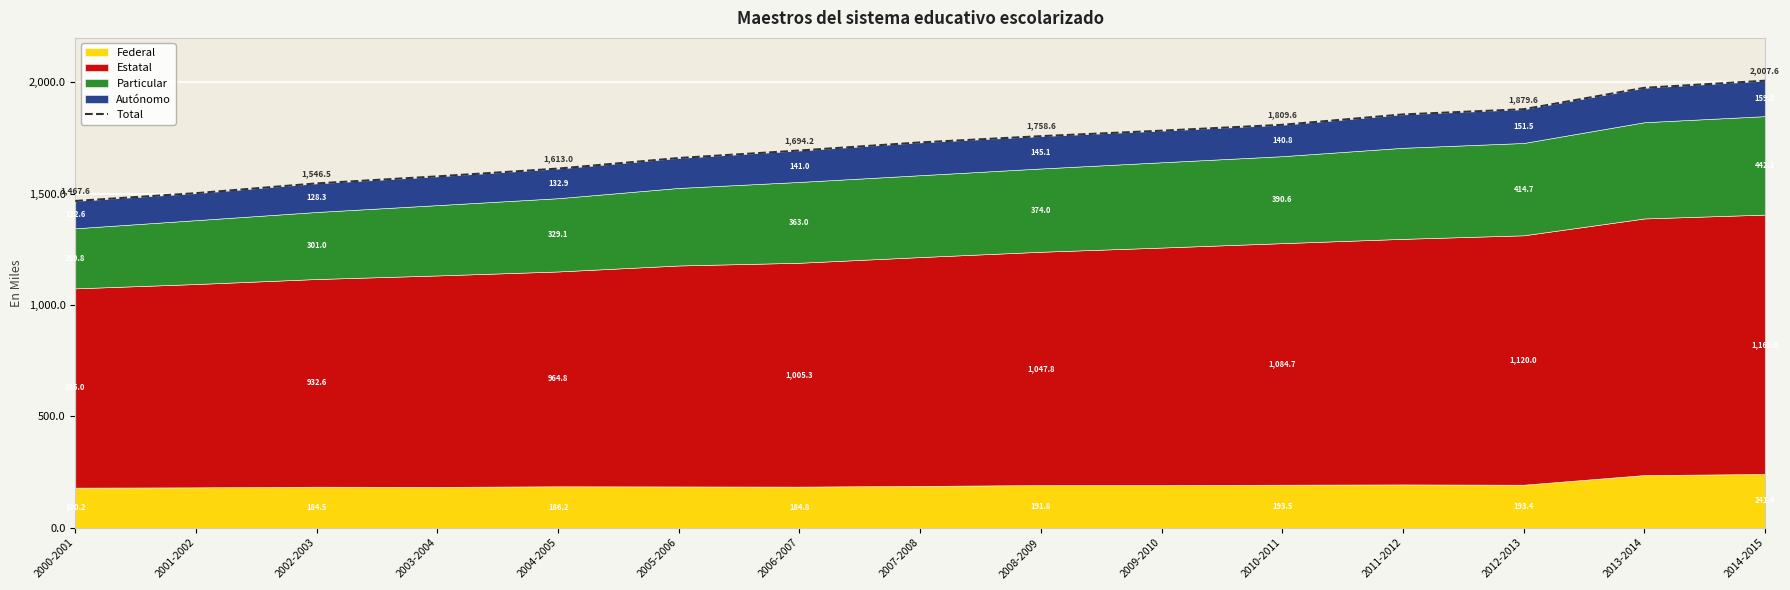

What is the difference between the maximum and minimum values?

539967